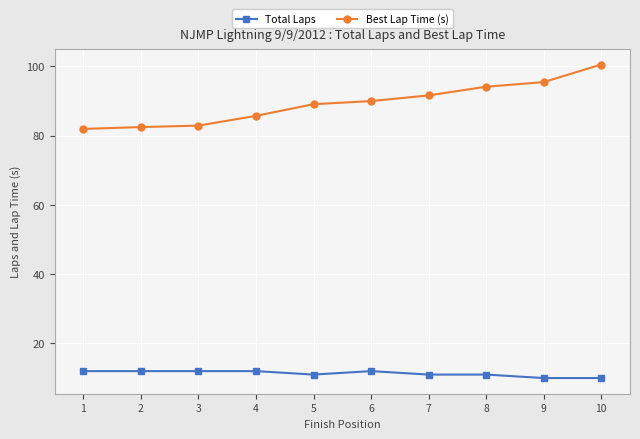

Which series has the largest total across all categories?

Best Lap Time (s)